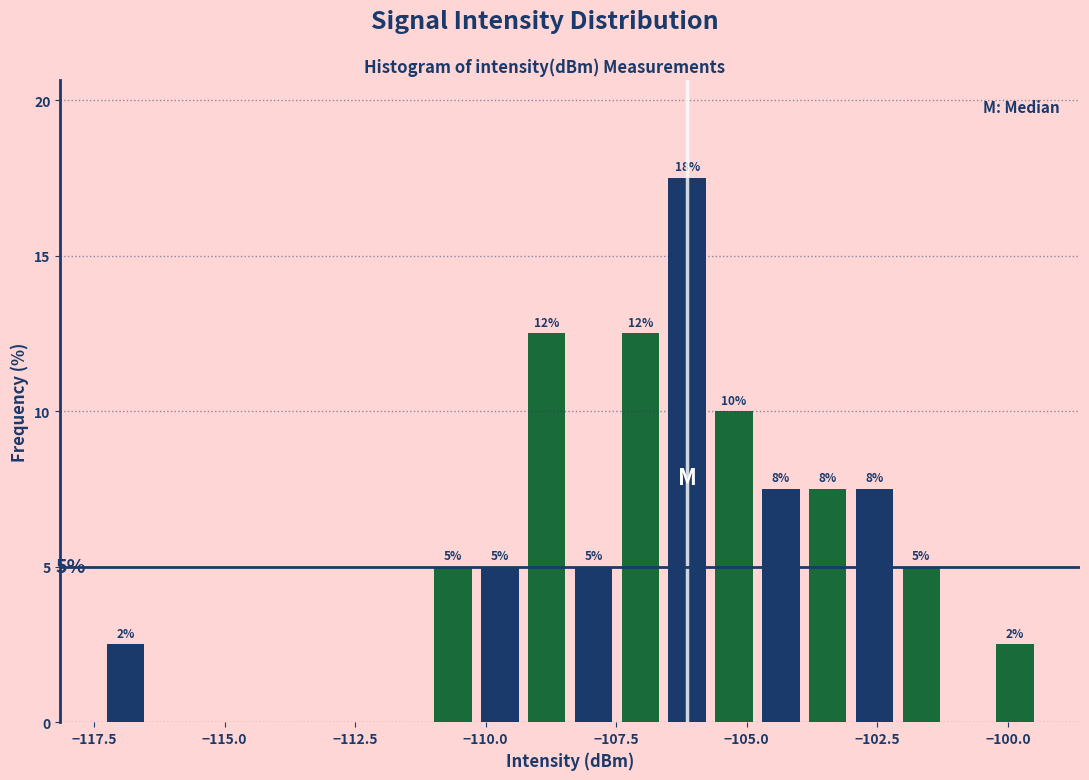

Around what value on the x-axis is the tallest bar? Give the approximate position of its centre, as read against the axis.

-106.0